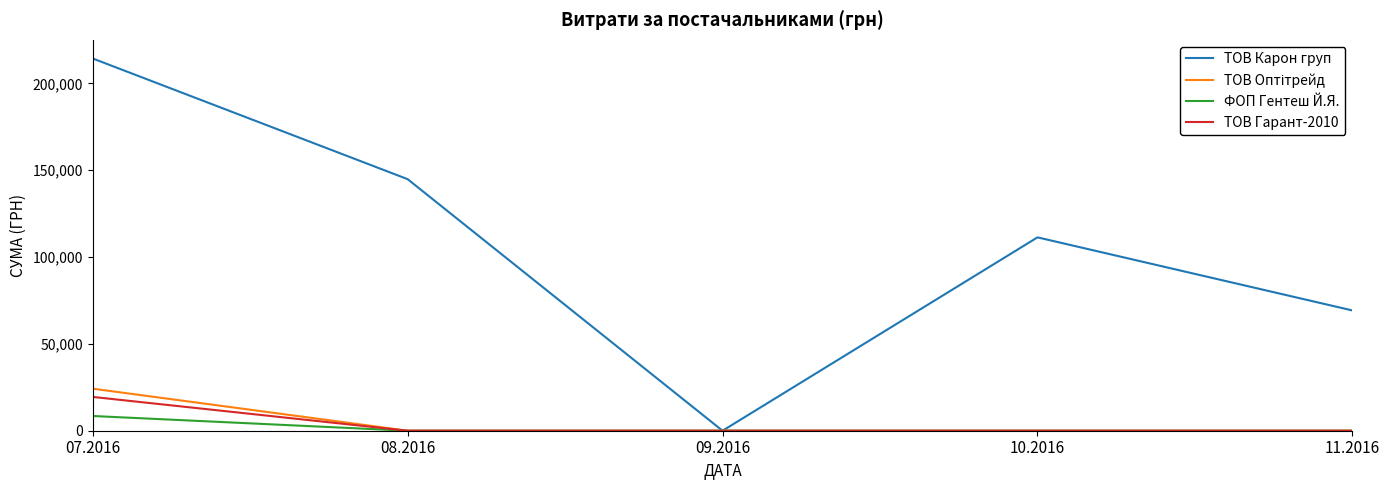

At which category is the sum across all series the highest?

07.2016